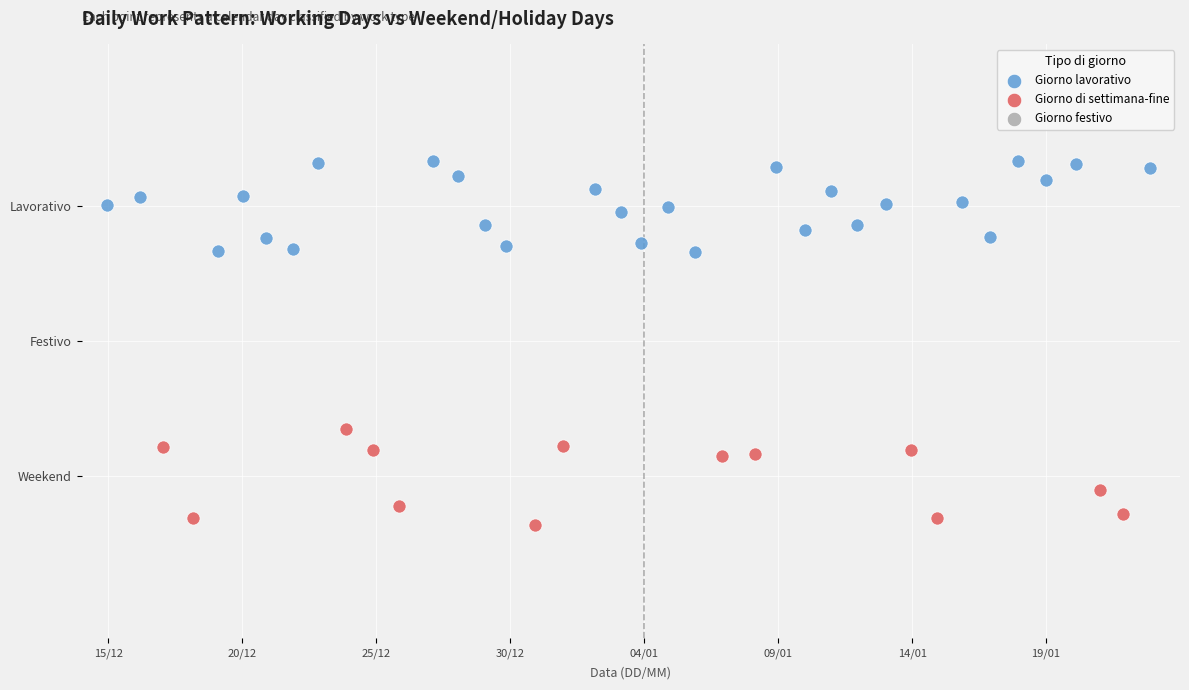

Which series contains the highest Y value?

Giorno lavorativo